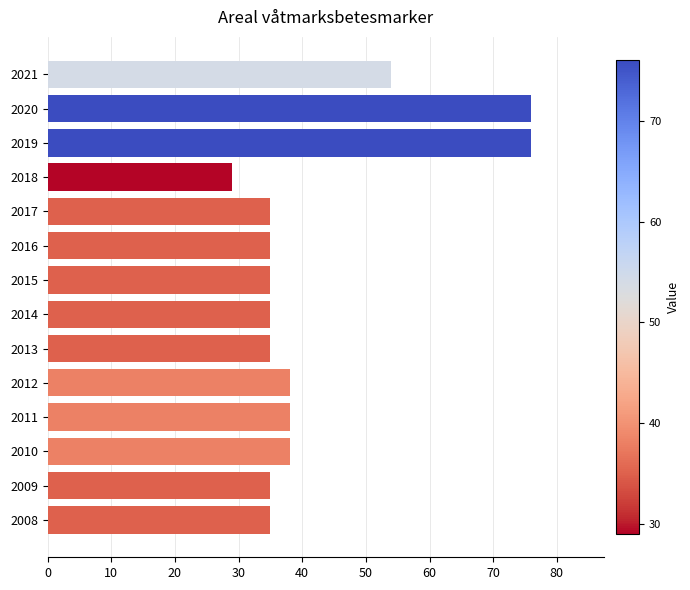

What is the sum of all values?

594